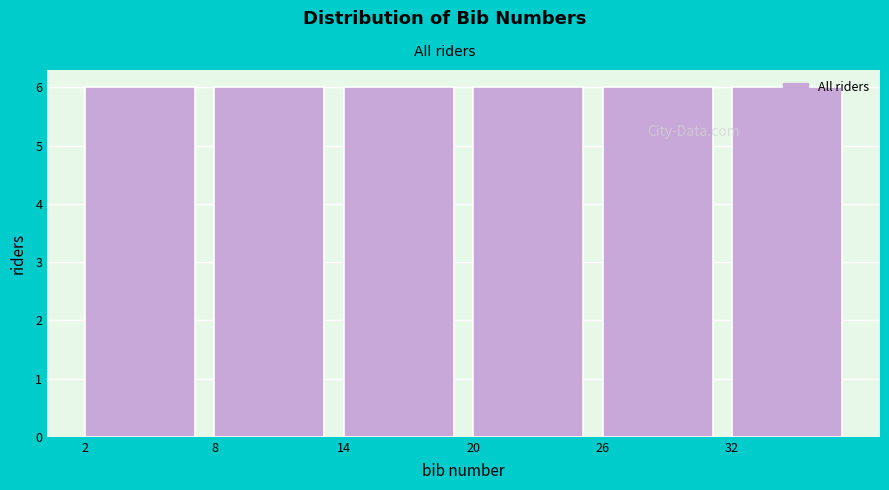

Reading left to right, list every bar in this chart as the range it spans on the x-axis followed by its height. The values are not printed on the chart, so give them approximately, as read against the axis.

2 to 8: 6
8 to 14: 6
14 to 20: 6
20 to 26: 6
26 to 32: 6
32 to 38: 6